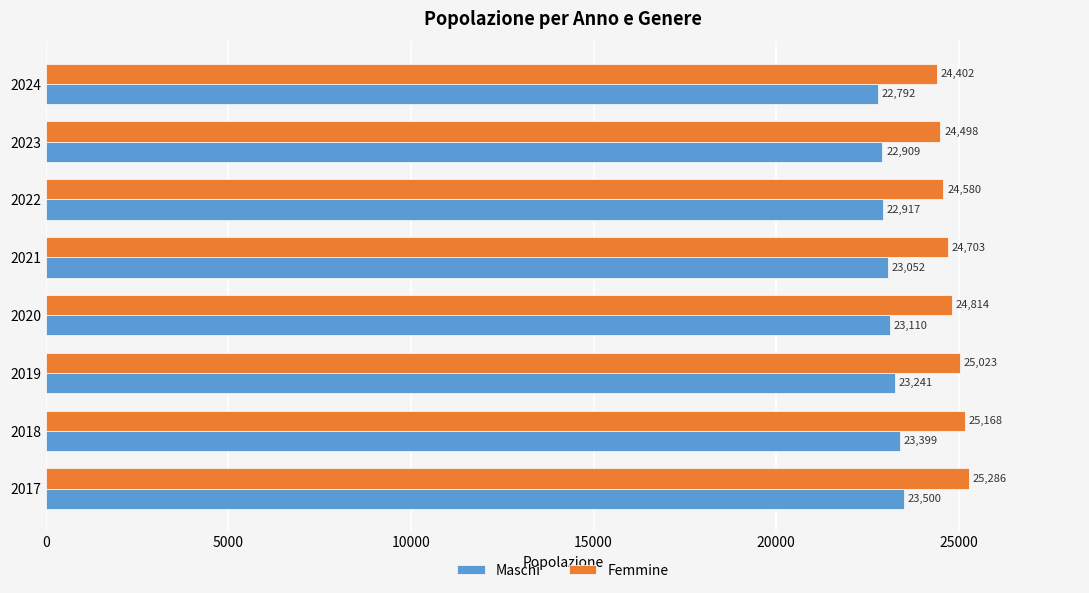

Rank the series by their maximum value, from highest to lowest.

Femmine, Maschi